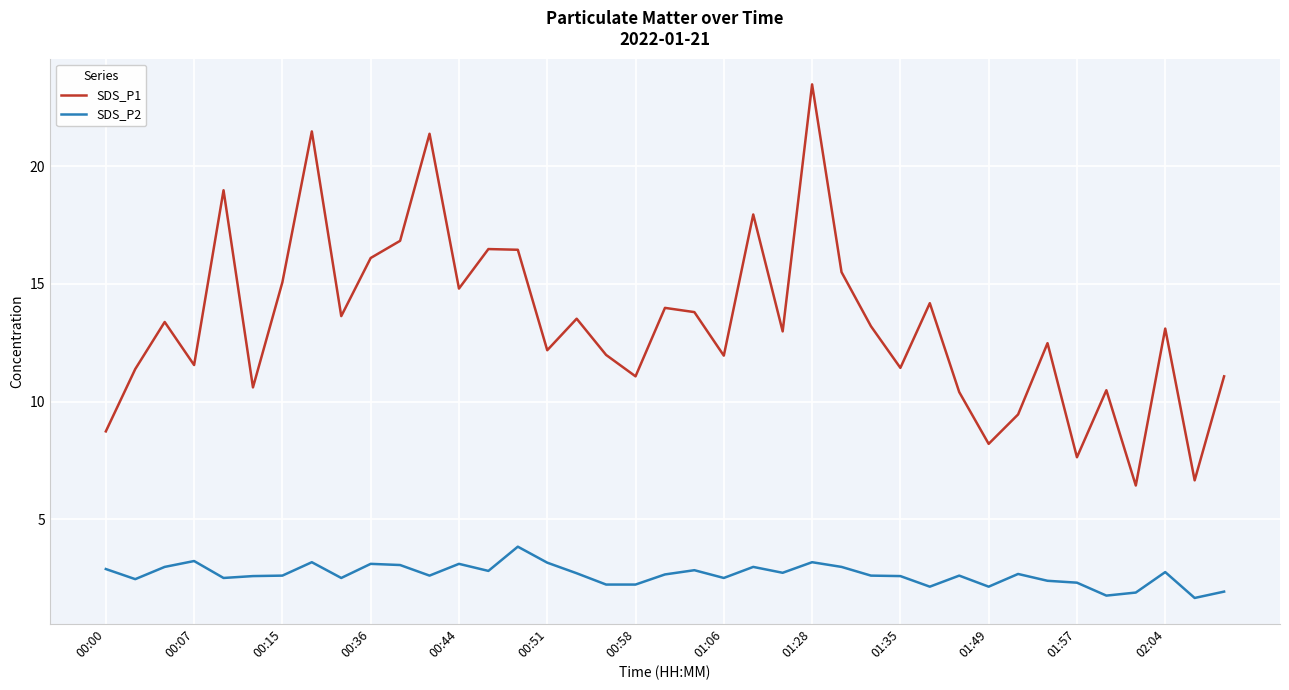

True or false: SDS_P2 has more than 1 interior local peaks.

True